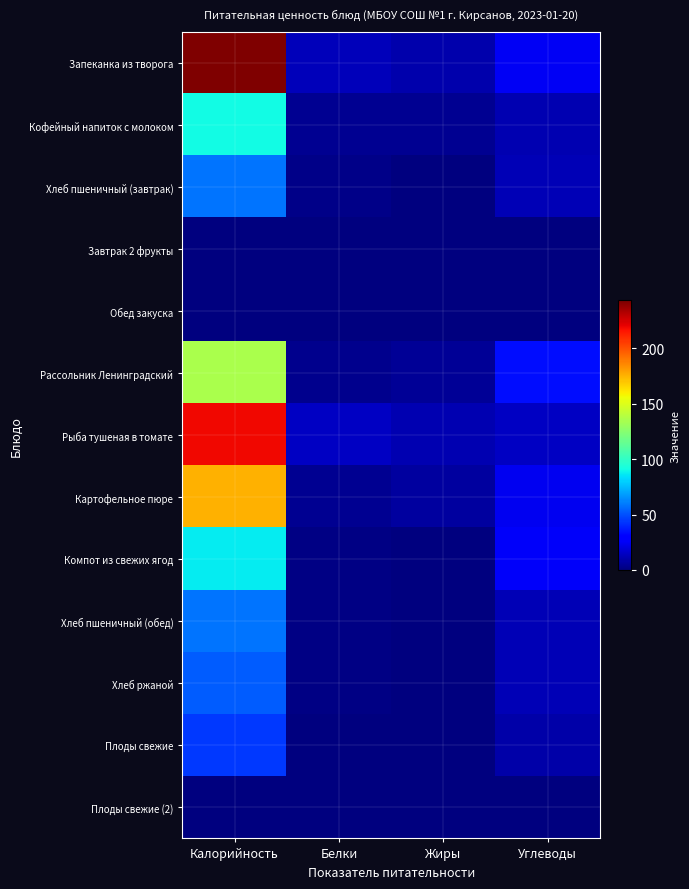

Reading right to left, list all the values displayed in this chart.

Запеканка из творога: Углеводы=25	Жиры=10	Белки=13	Калорийность=243
Кофейный напиток с молоком: Углеводы=11	Жиры=4	Белки=4	Калорийность=91
Хлеб пшеничный (завтрак): Углеводы=12	Жиры=0	Белки=2	Калорийность=58
Завтрак 2 фрукты: Углеводы=0	Жиры=0	Белки=0	Калорийность=0
Обед закуска: Углеводы=0	Жиры=0	Белки=0	Калорийность=0
Рассольник Ленинградский: Углеводы=34	Жиры=5	Белки=3	Калорийность=135
Рыба тушеная в томате: Углеводы=15	Жиры=11	Белки=15	Калорийность=219
Картофельное пюре: Углеводы=24	Жиры=7	Белки=4	Калорийность=175
Компот из свежих ягод: Углеводы=26	Жиры=0	Белки=1	Калорийность=87
Хлеб пшеничный (обед): Углеводы=12	Жиры=0	Белки=1	Калорийность=58
Хлеб ржаной: Углеводы=12	Жиры=0	Белки=1	Калорийность=53
Плоды свежие: Углеводы=9	Жиры=0	Белки=0	Калорийность=44
Плоды свежие (2): Углеводы=0	Жиры=0	Белки=0	Калорийность=0